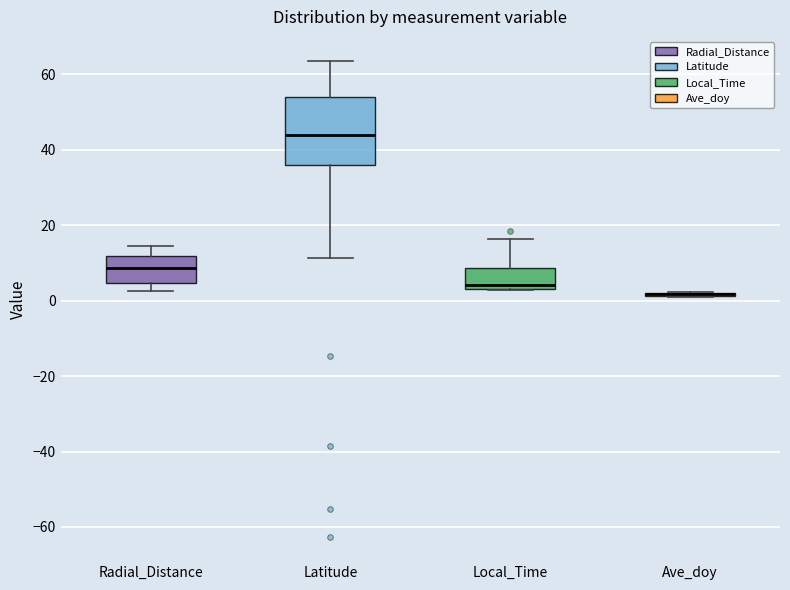

Reading left to right, read every box against the y-axis: the position of its median line, the range the box covers, and the ends of its whiskers. The values are not printed on the chart, so give them approximately, as read against the axis.

Radial_Distance: median 8, box 4 to 12, whiskers 2 to 14
Latitude: median 44, box 36 to 54, whiskers 12 to 64
Local_Time: median 4 (just above the box's lower edge), box 4 to 8, whiskers 2 to 16
Ave_doy: box collapsed to a line at 2, whiskers 2 to 2